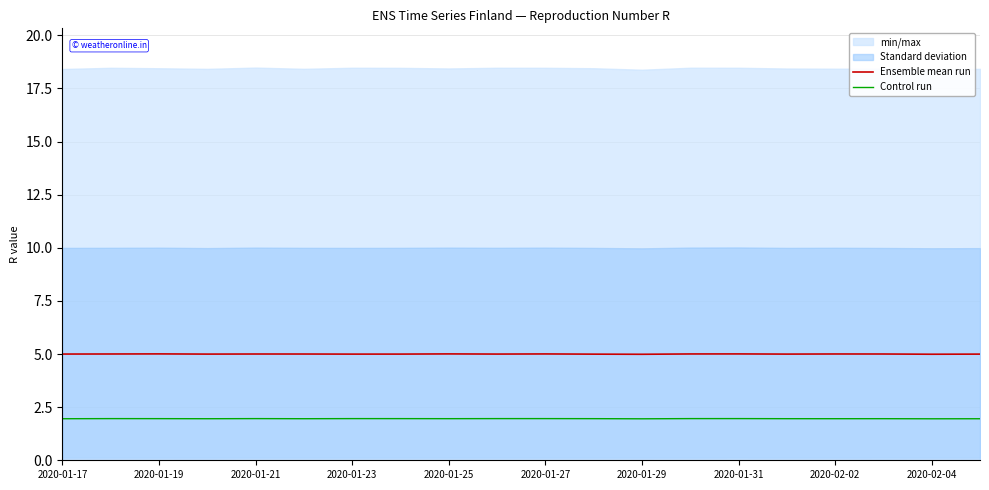

What is the maximum value for Ensemble mean run?

5.0